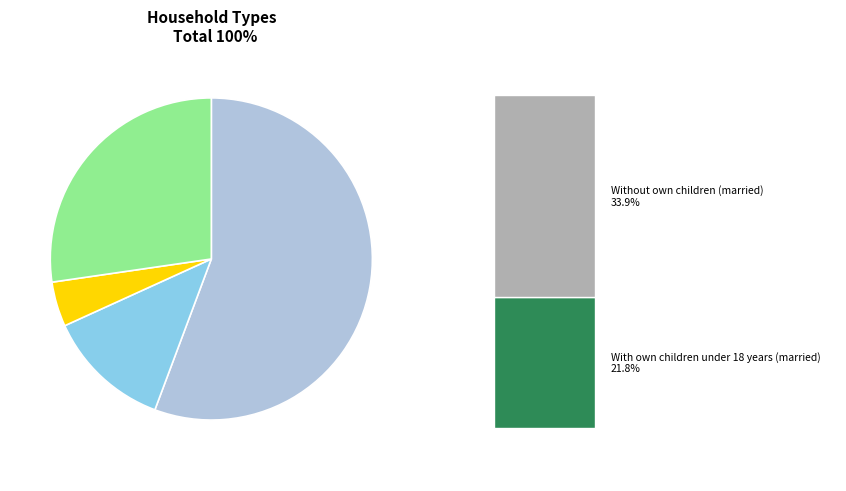

Rank the categories by value from lowest to highest.

Male householder, no wife present, Female householder, no husband present, Nonfamily households, Married-couple family